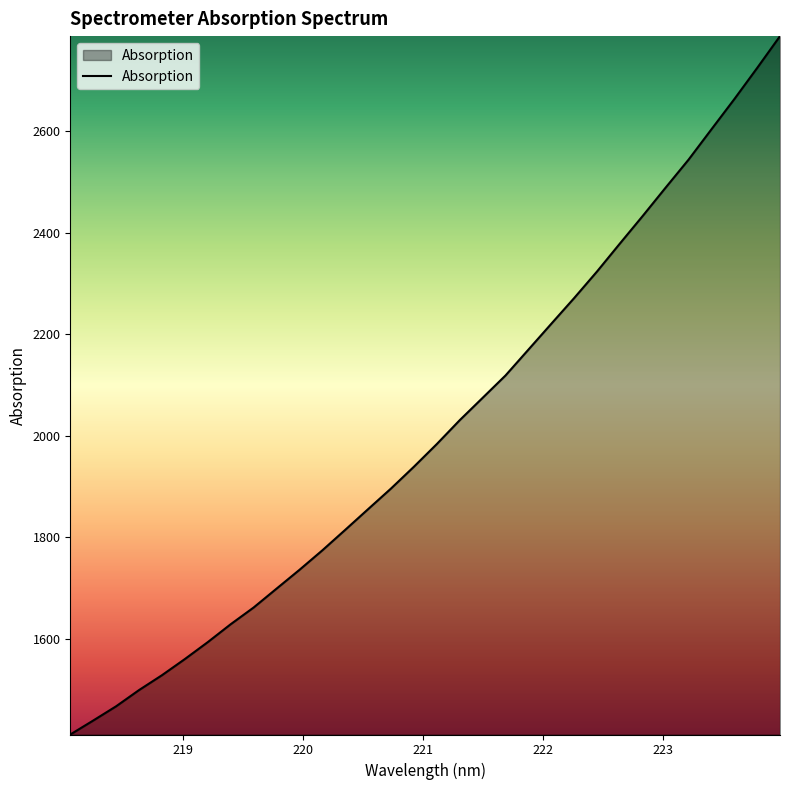

What is the greatest value displayed?

2786.5